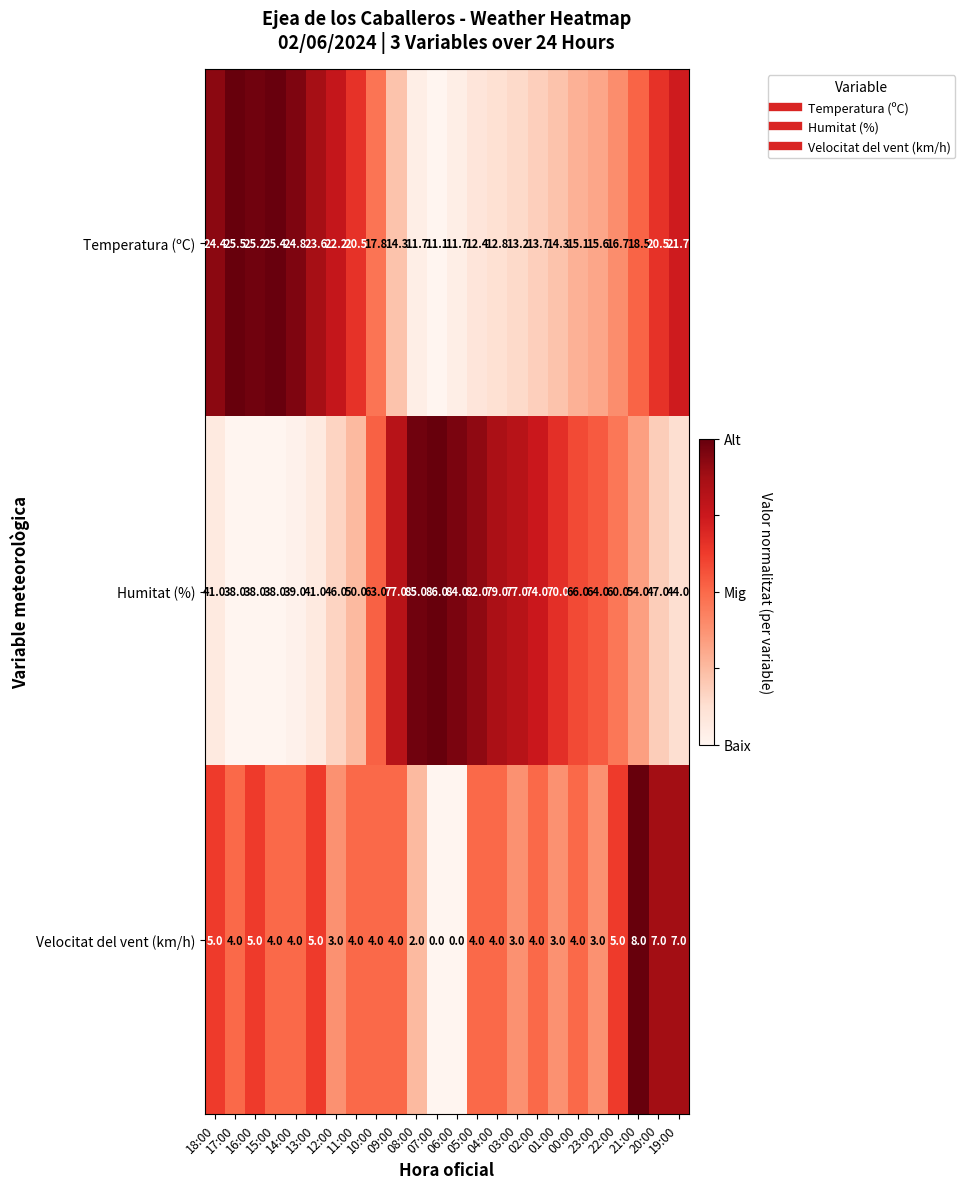

What is the sum of all Temperatura (ºC) values?

432.7